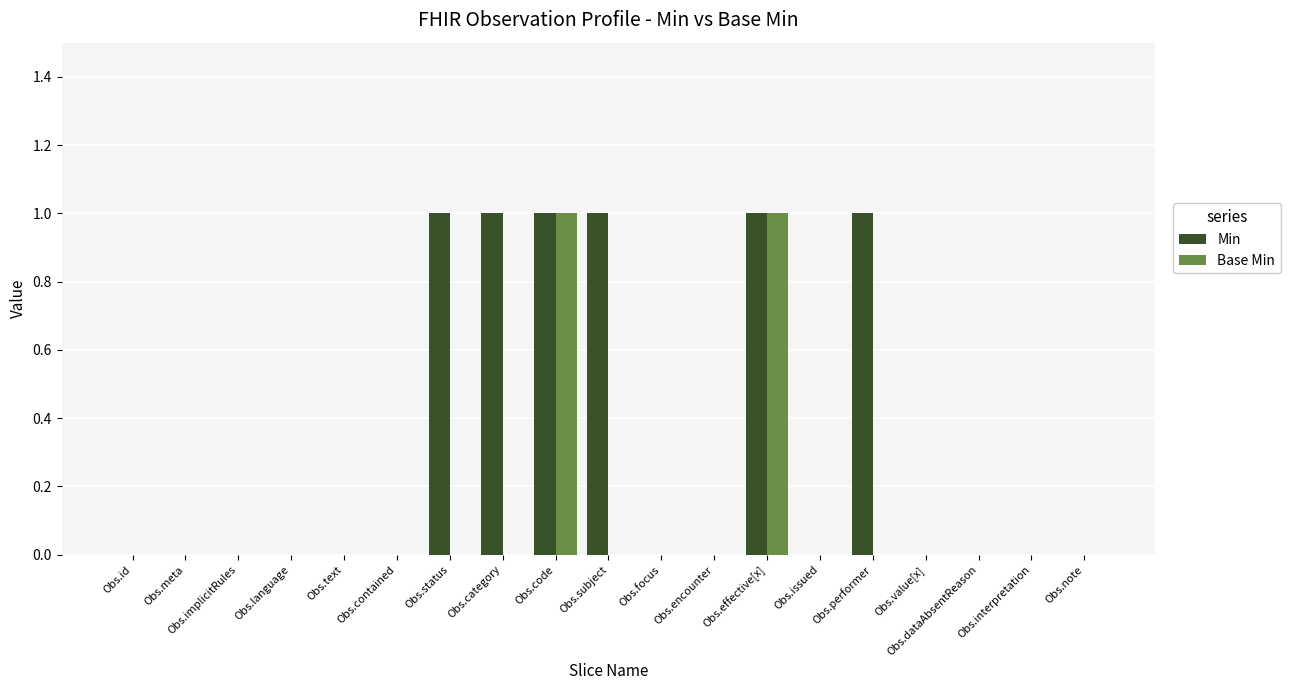

How many data points does each series have?

19